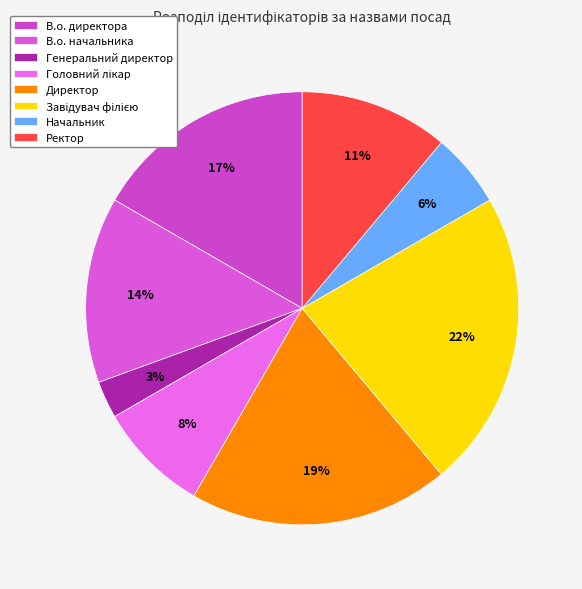

Count the number of slices in the pie.

8